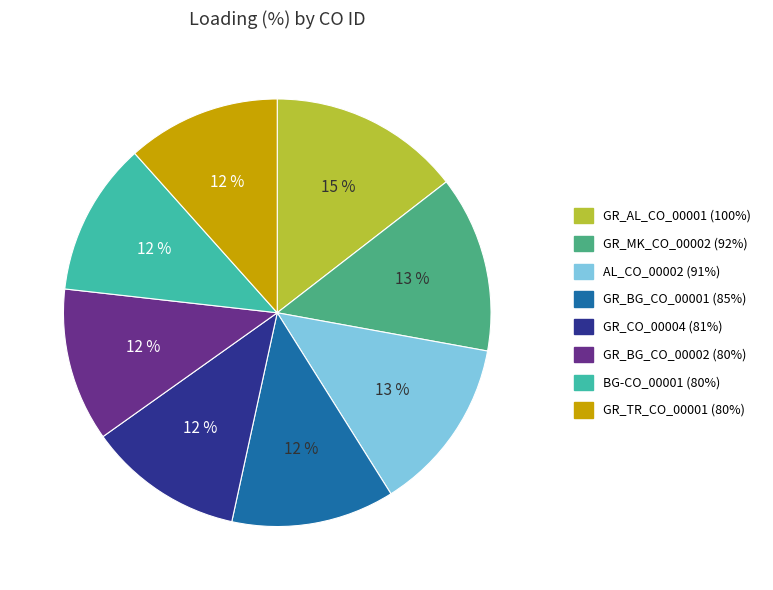

Which slice is the largest?

GR_AL_CO_00001